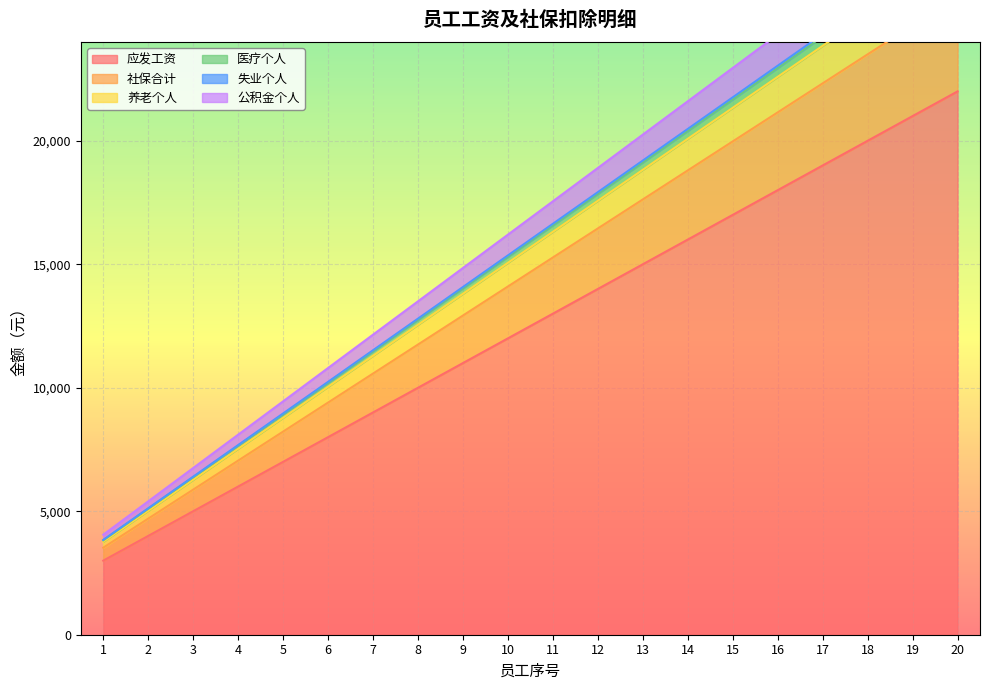

What is the difference between the highest and lowest values at 14?

5600